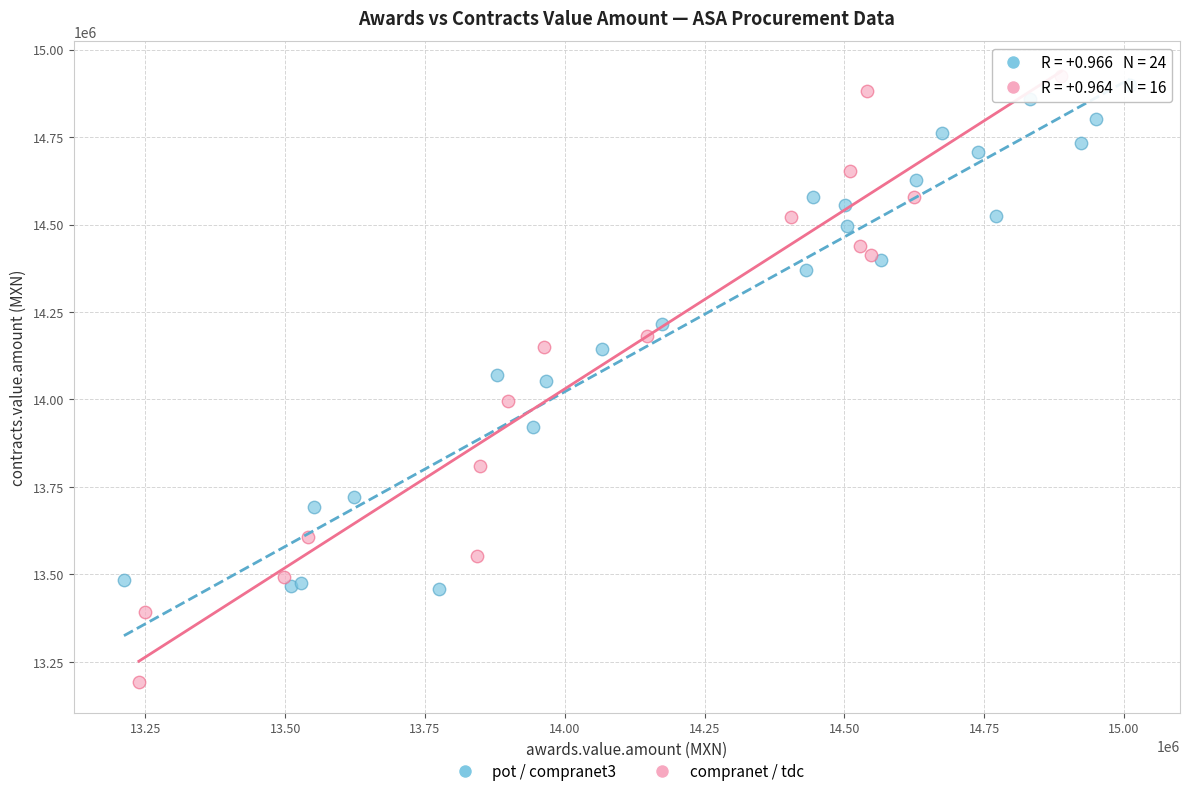

Which series reaches the maximum Y coordinate?

compranet / tdc